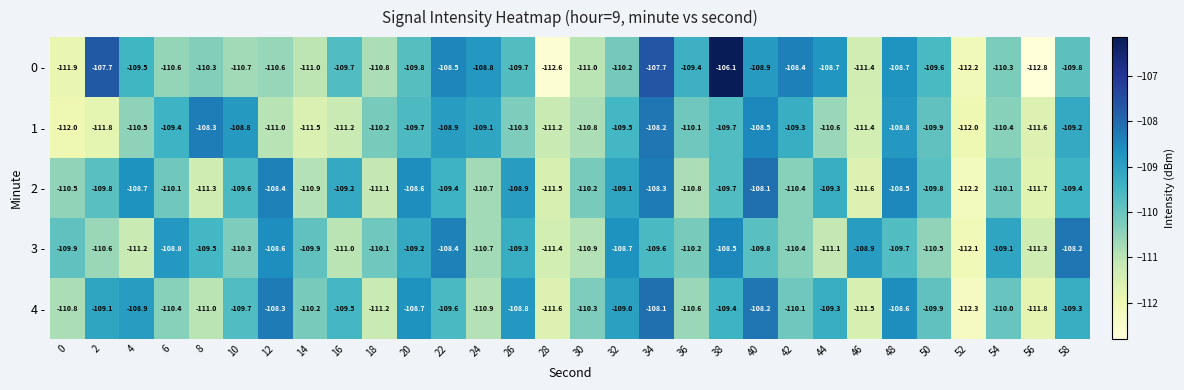

Is the value of 0 - at 40 greater than the value of 4 - at 36?

Yes